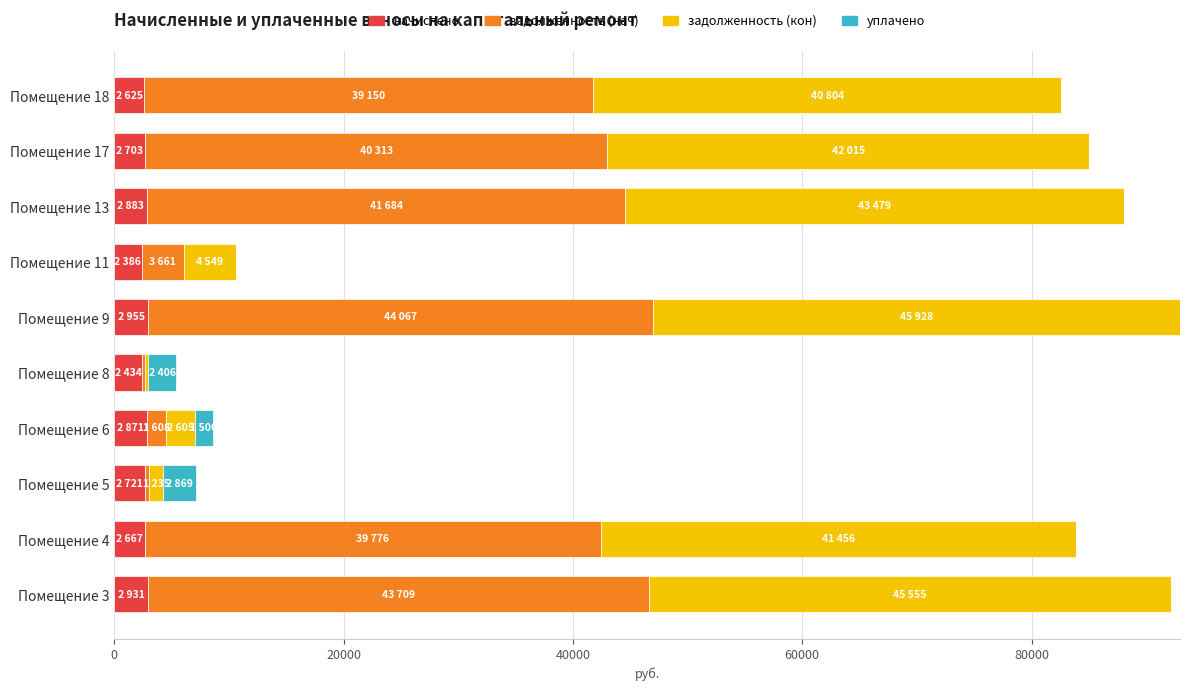

The value of начислено at Помещение 18 is 2625.4. True or false?

True